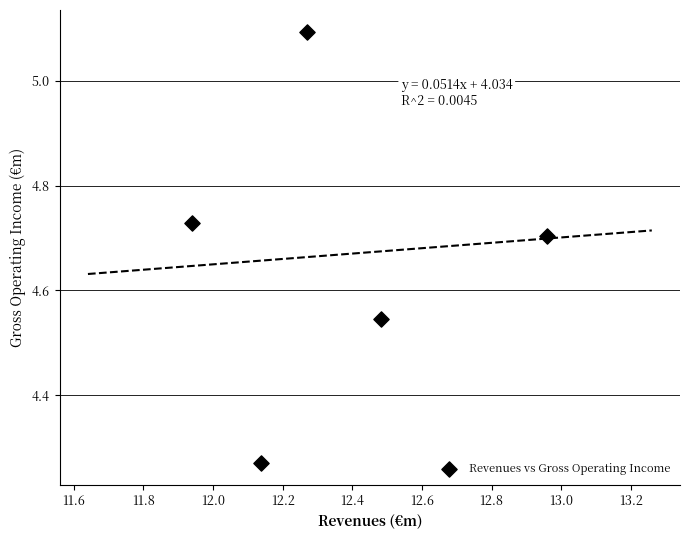

What is the range of Y values (max minus min)?

0.8